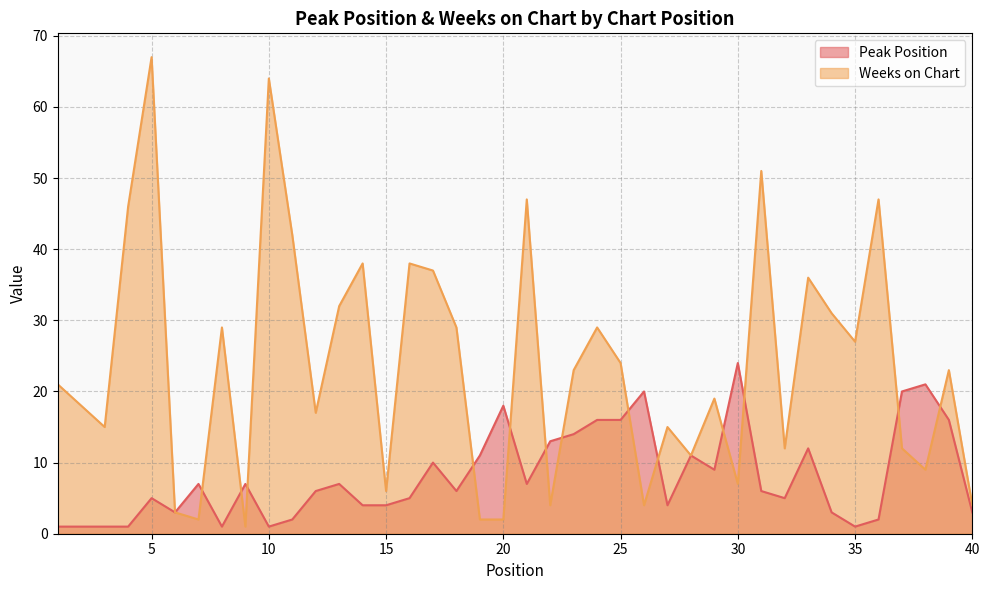

Reading right to left, list all the values displayed in this chart.

Peak Position: 3	16	21	20	2	1	3	12	5	6	24	9	11	4	20	16	16	14	13	7	18	11	6	10	5	4	4	7	6	2	1	7	1	7	3	5	1	1	1	1
Weeks on Chart: 4	23	9	12	47	27	31	36	12	51	7	19	11	15	4	24	29	23	4	47	2	2	29	37	38	6	38	32	17	42	64	1	29	2	3	67	46	15	18	21